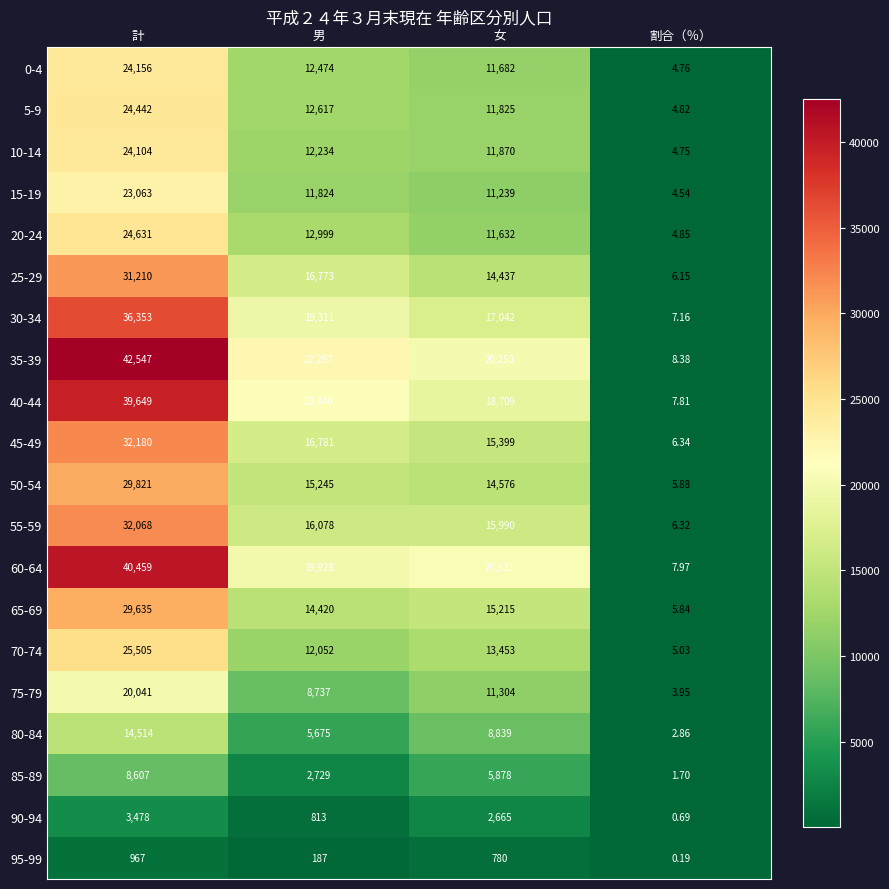

How many series are shown in this chart?

20